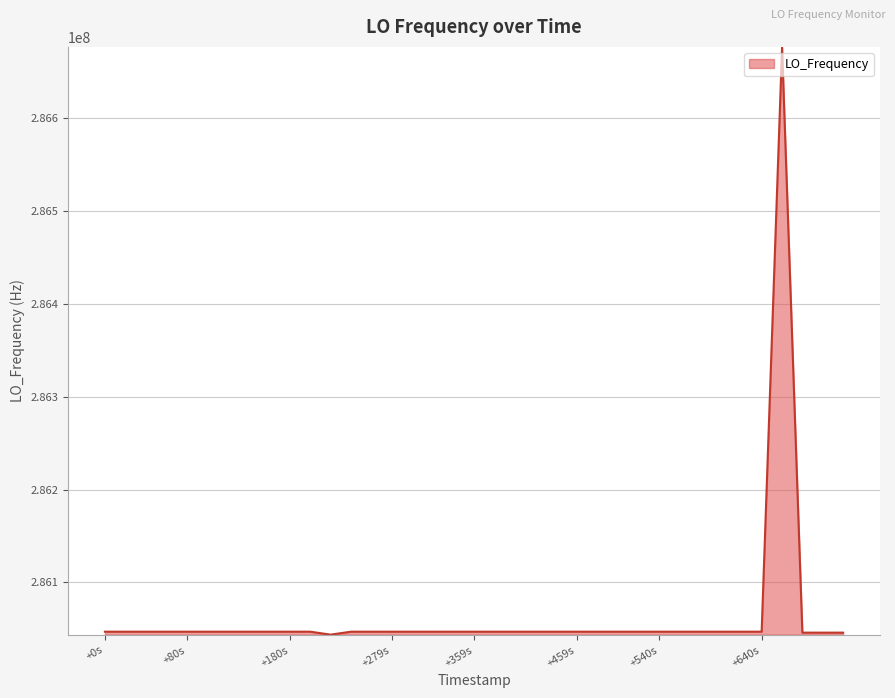

What is the greatest value displayed?

286676130.4